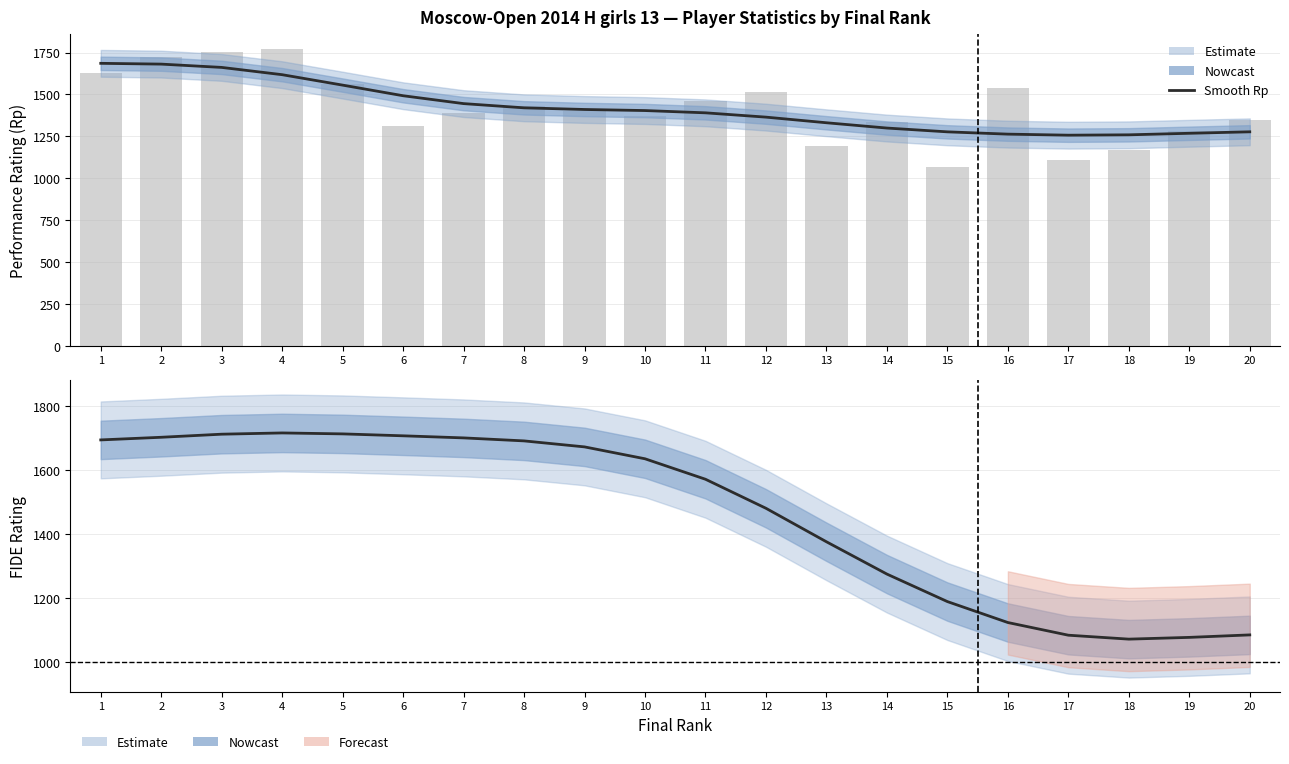

What is the difference between the maximum and minimum values in the Rp (smooth) series?

429.1